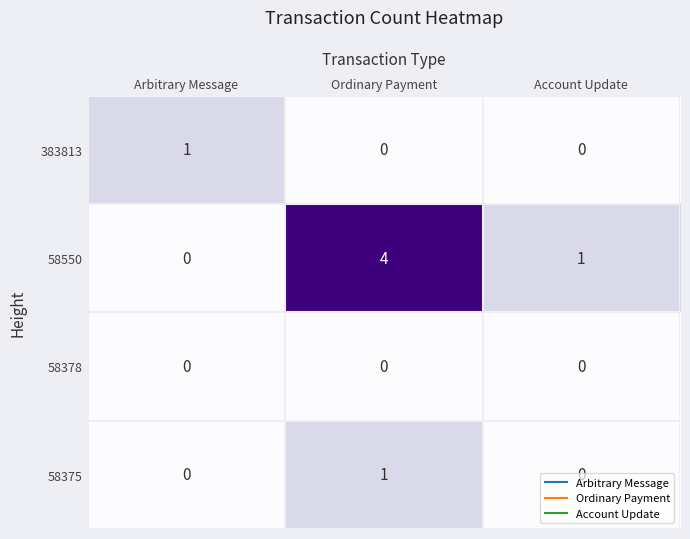

Where does the 58550 series first go above 1?

Ordinary Payment